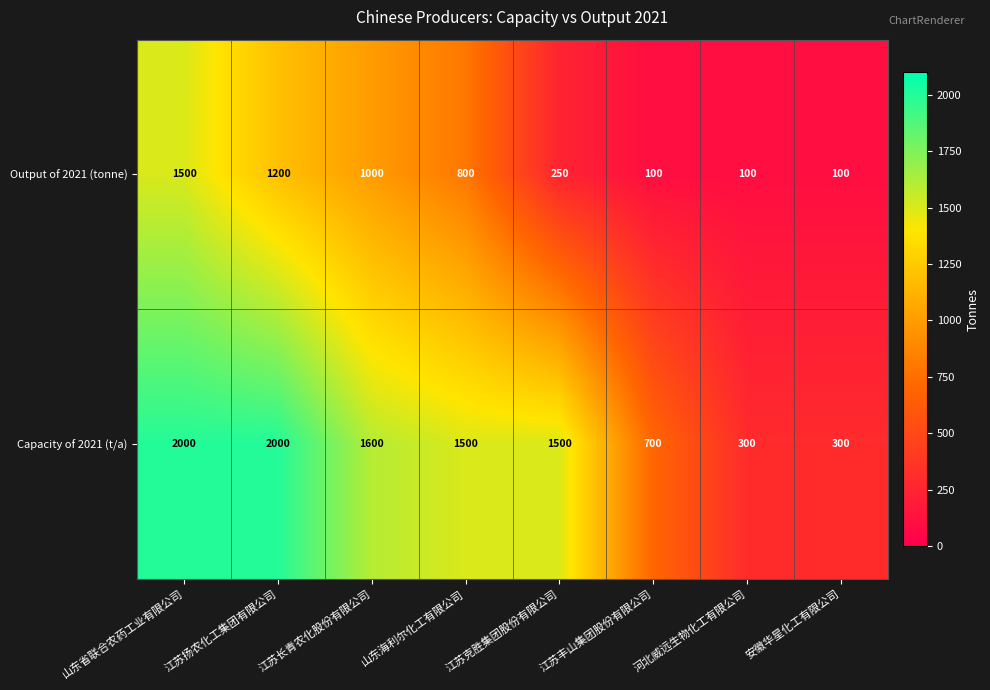

How many data points does each series have?

8